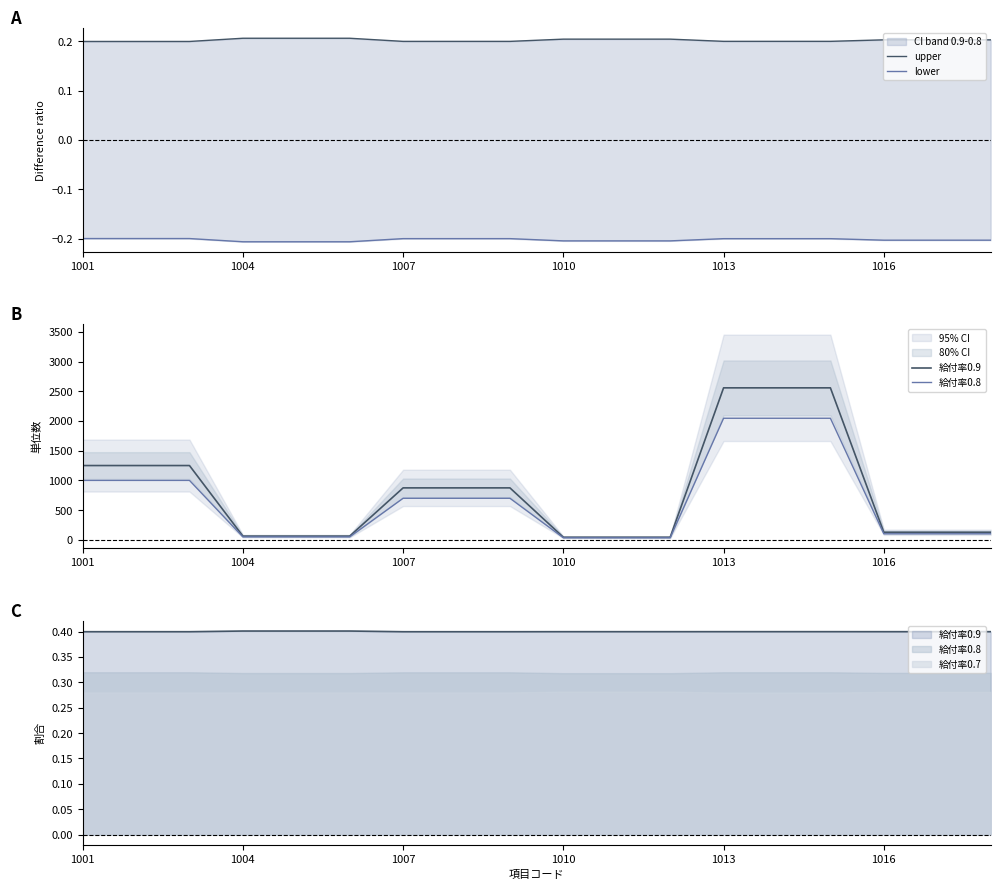

What position from the right is 1010?

9